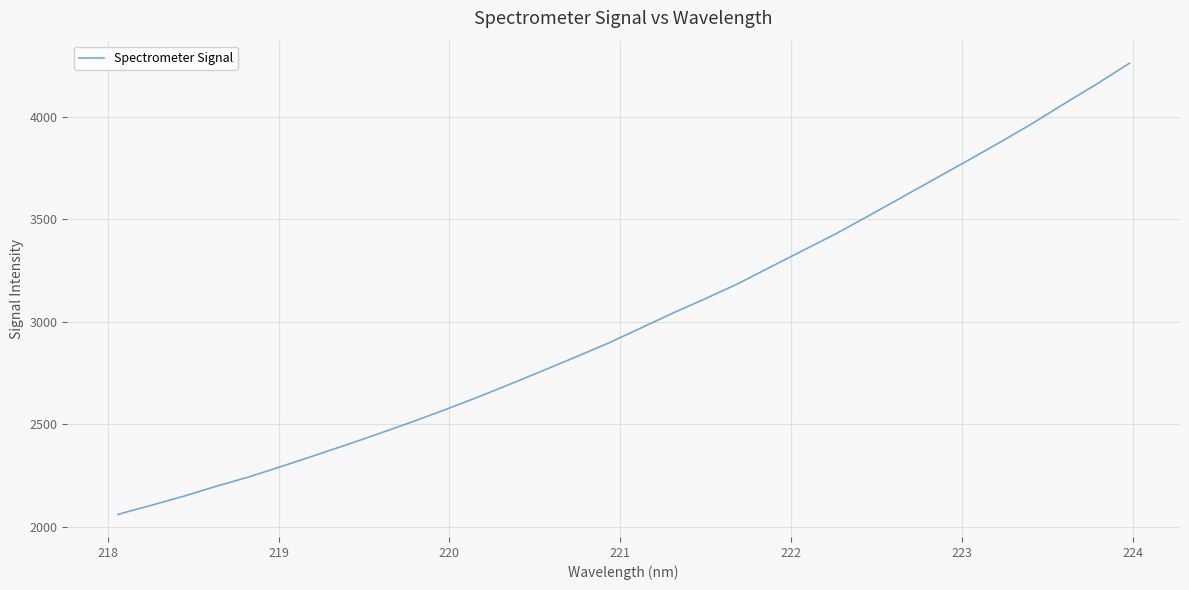

What is the smallest value displayed?

2061.1